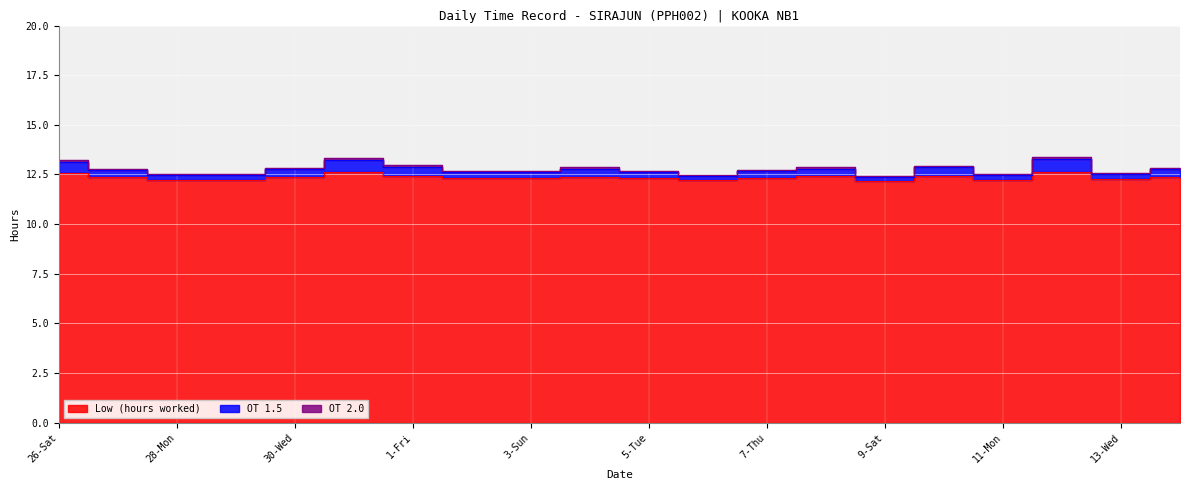

True or false: Low (hours worked) and OT 1.5 cross at least once.

False